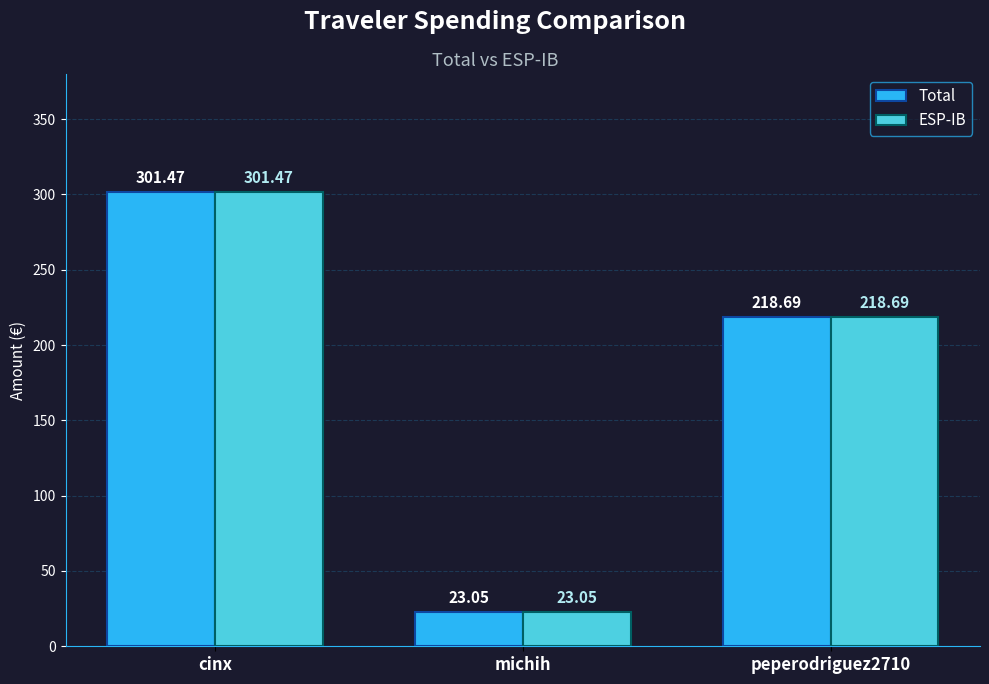

Rank the categories by Total value from highest to lowest.

cinx, peperodriguez2710, michih